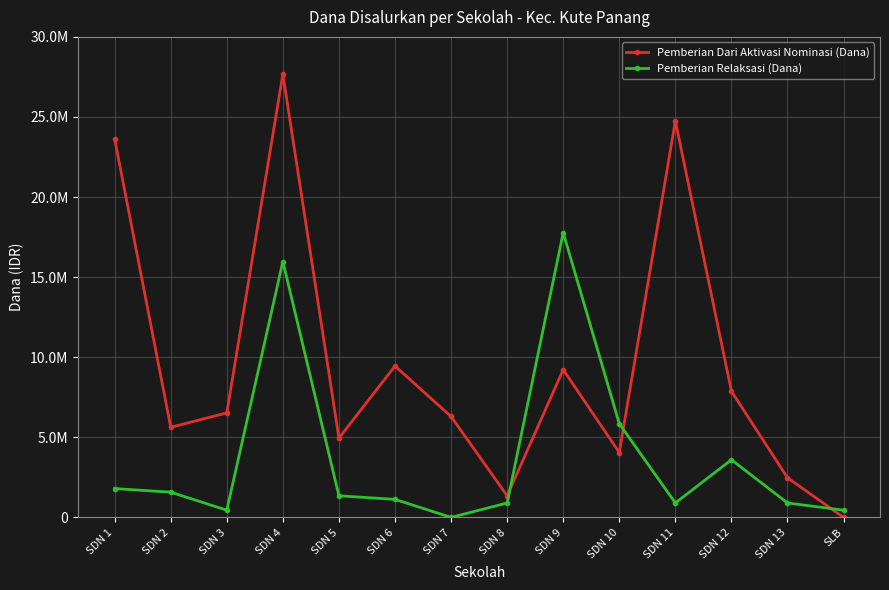

Does the chart have visible grid lines?

Yes